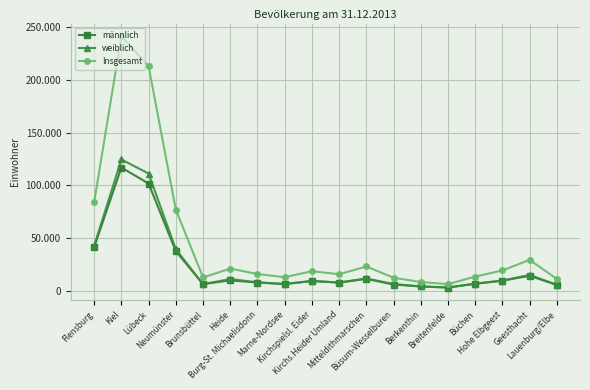

Where is weiblich nearest to the value 63885?

Flensburg